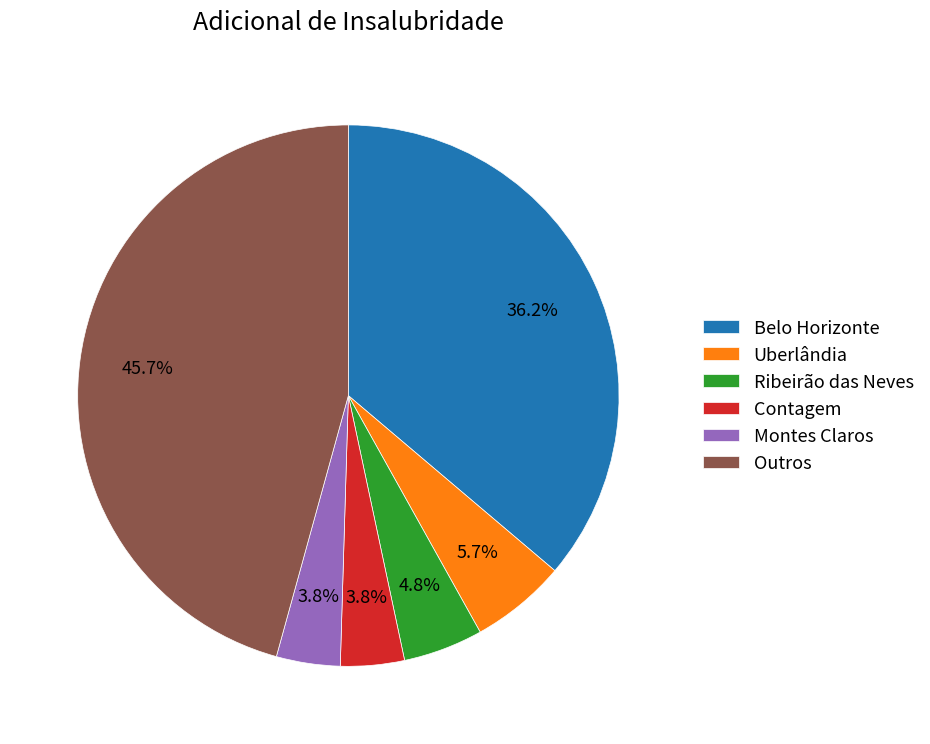

What is the ratio of the value at Ribeirão das Neves to the value at Uberlândia?

0.8